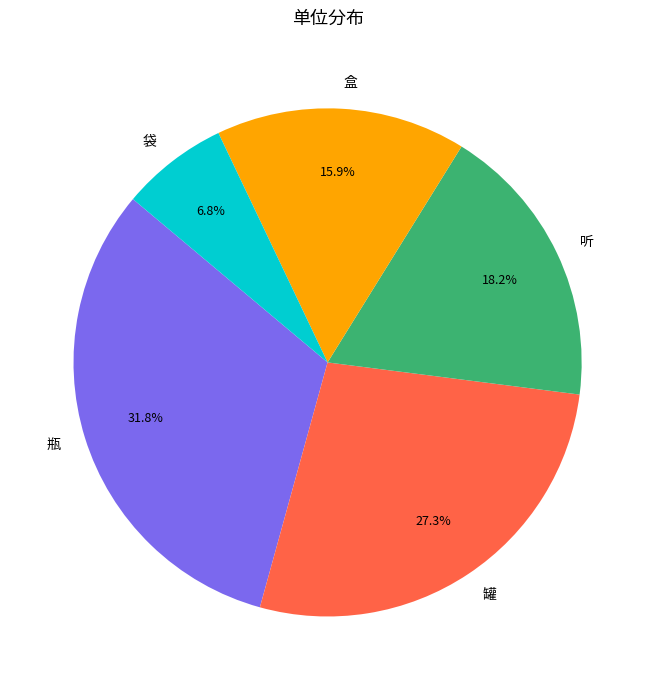

Which has a higher value, 瓶 or 盒?

瓶